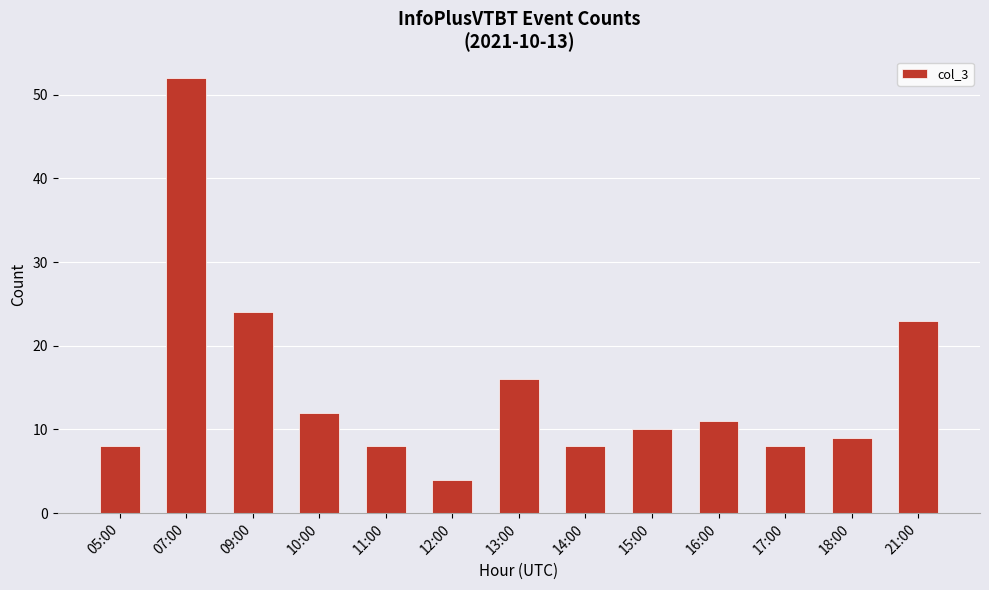

Reading left to right, transcribe all the data shown in this chart.

8	52	24	12	8	4	16	8	10	11	8	9	23